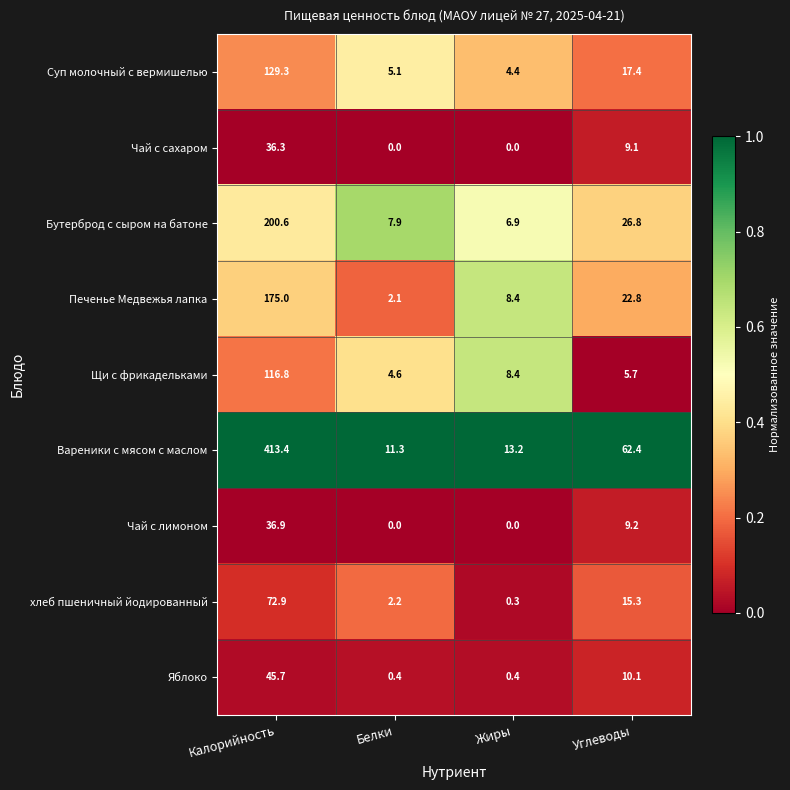

Which series has the widest spread of values?

Вареники с мясом с маслом